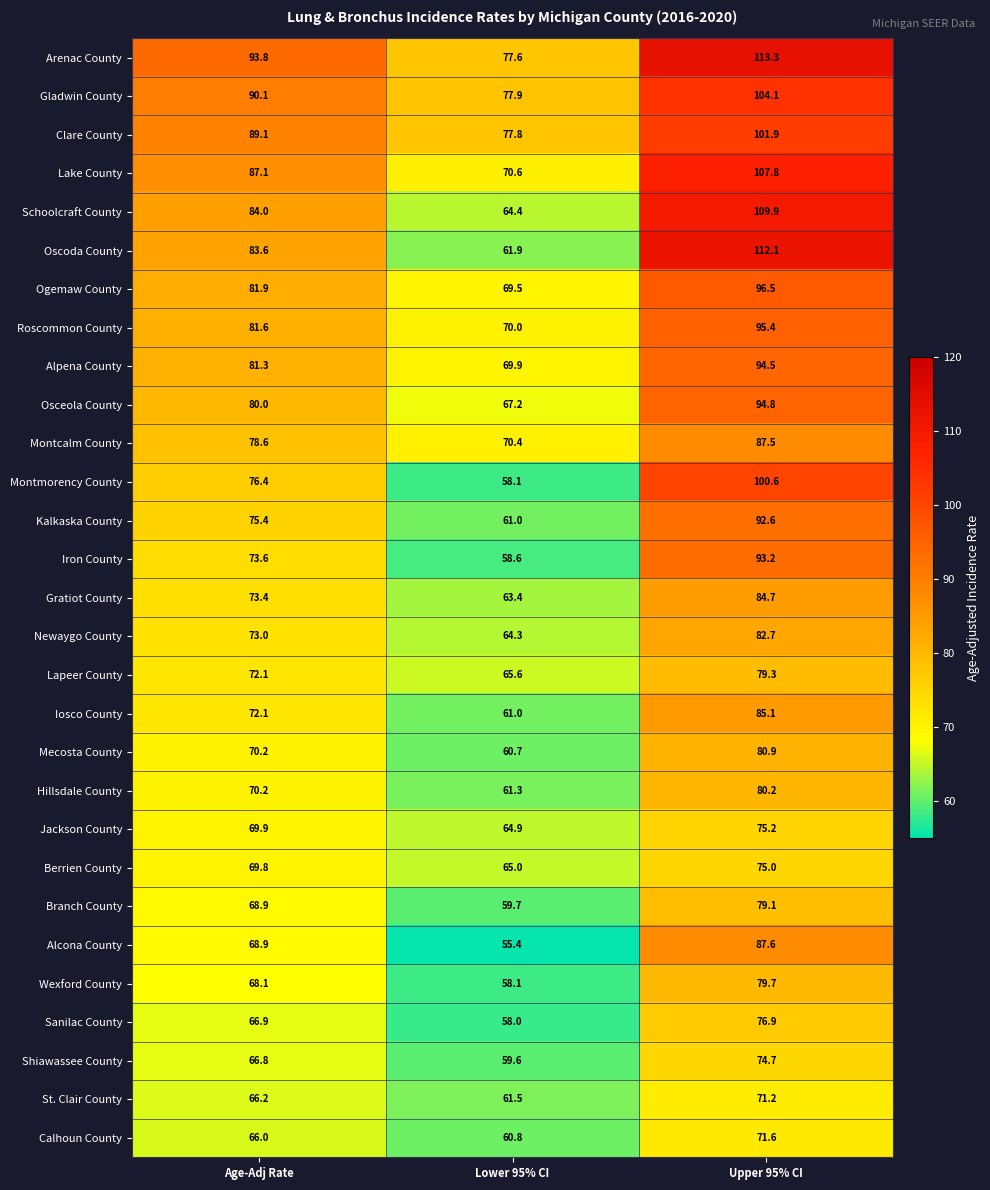

Read the Montmorency County value at Lower 95% CI.

58.1